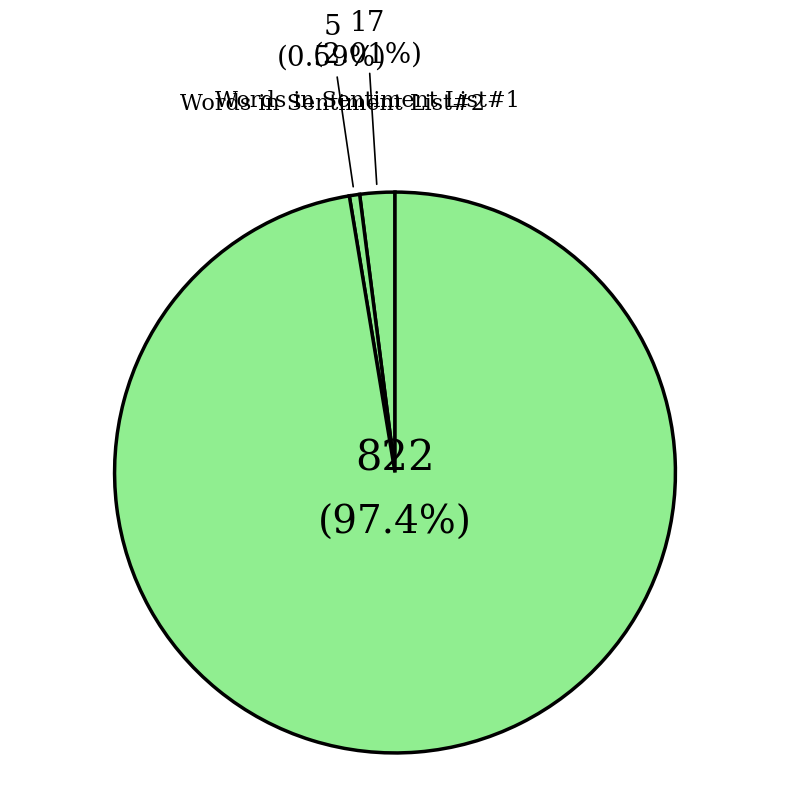

How many segments does this pie chart have?

3